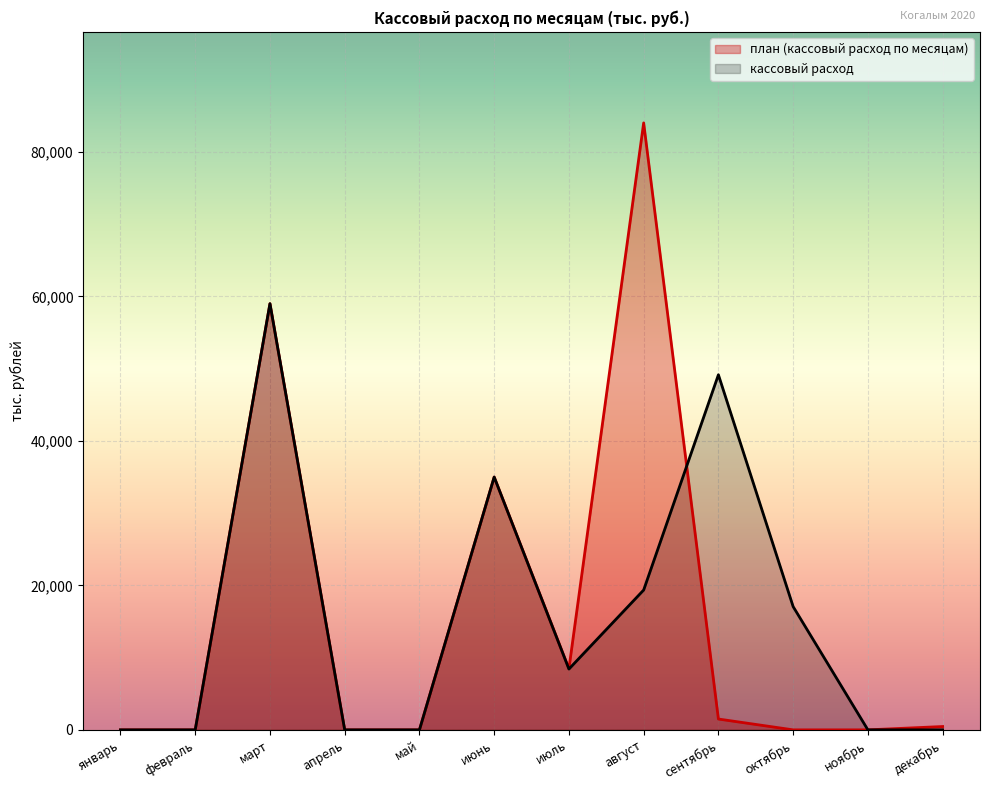

At which label is план (кассовый расход по месяцам) closest to 42017?

июнь